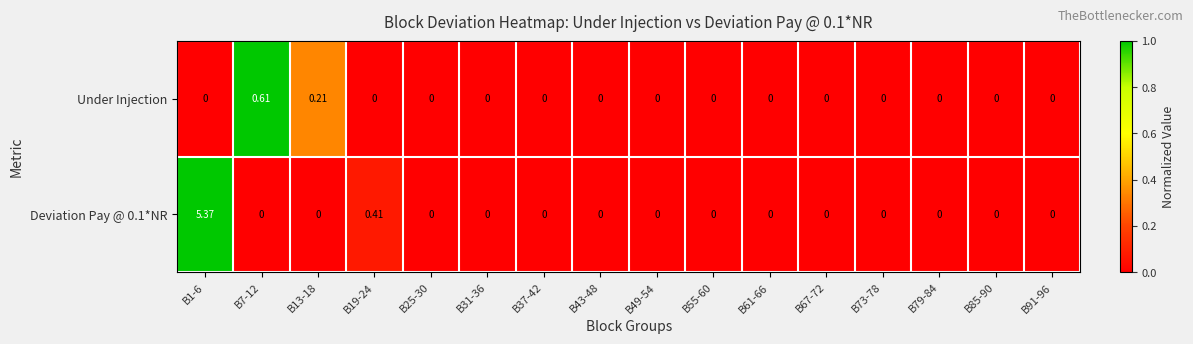

Which series has the largest range (max minus min)?

Deviation Pay @ 0.1*NR